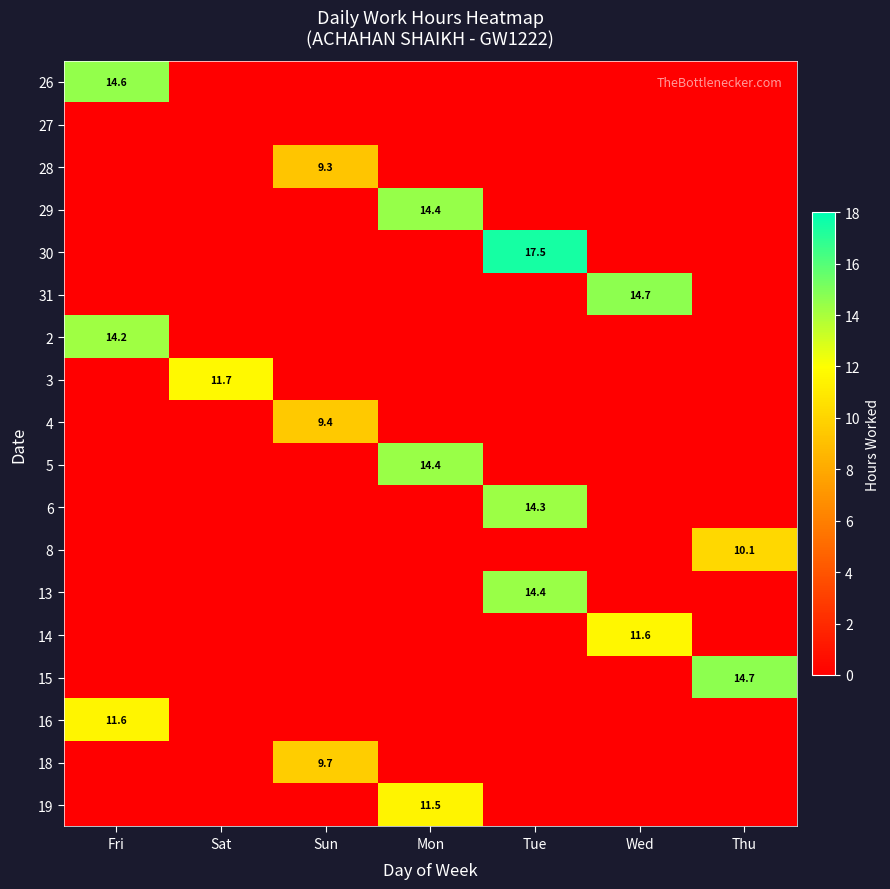

What is the total value across all series at Mon?

40.3